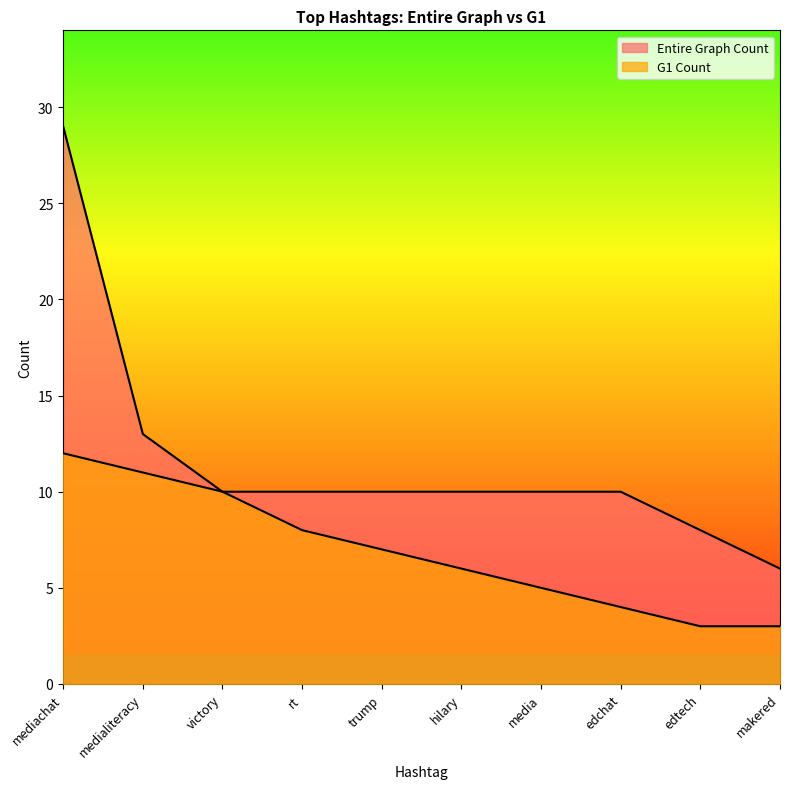

What is the difference between the maximum and second lowest values in the Entire Graph Count series?

21